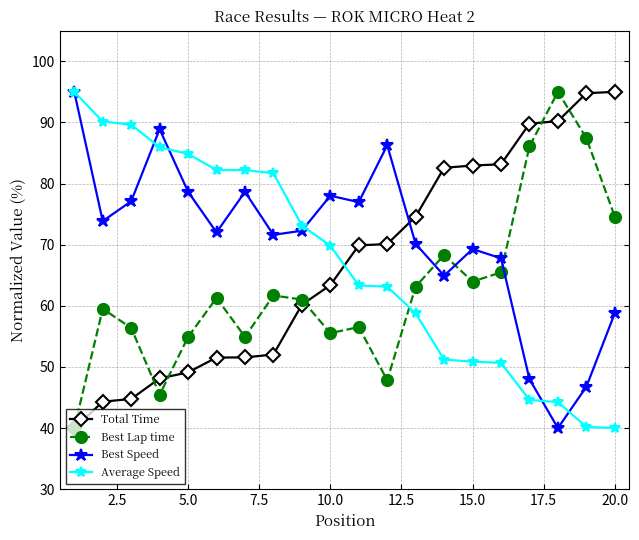

True or false: Average Speed and Best Speed intersect in this chart.

True